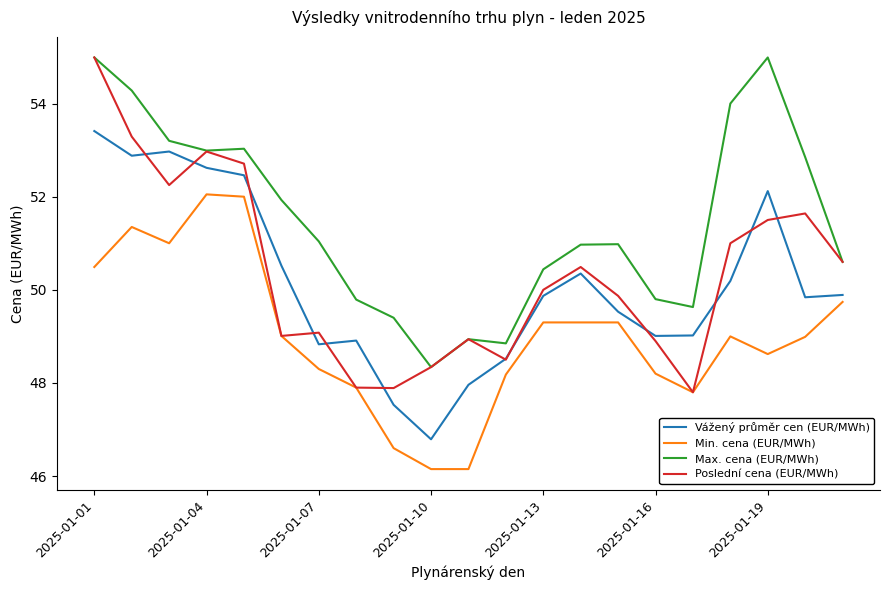

Which series has the largest range (max minus min)?

Poslední cena (EUR/MWh)